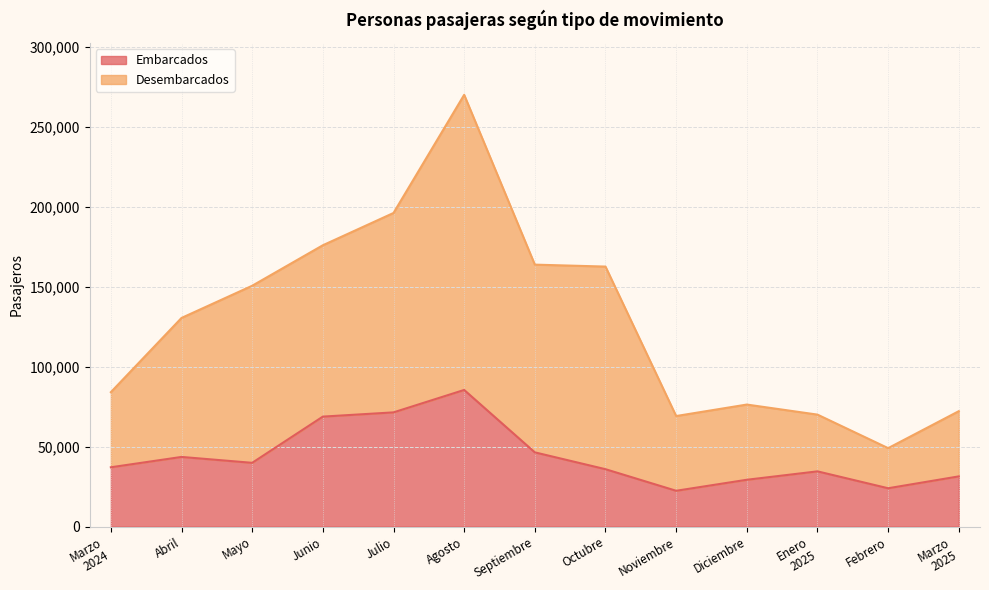

At which category does the chart reach its minimum across all series?

Noviembre